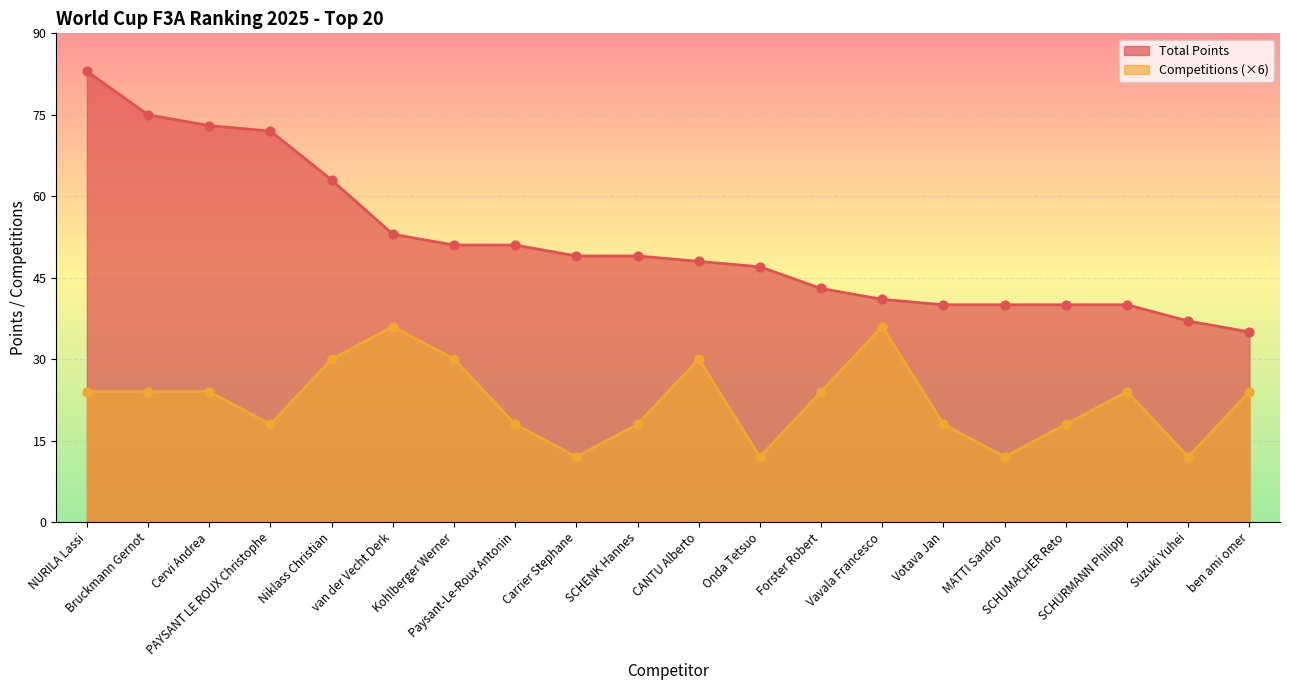

Which series reaches the minimum Y coordinate?

Competitions